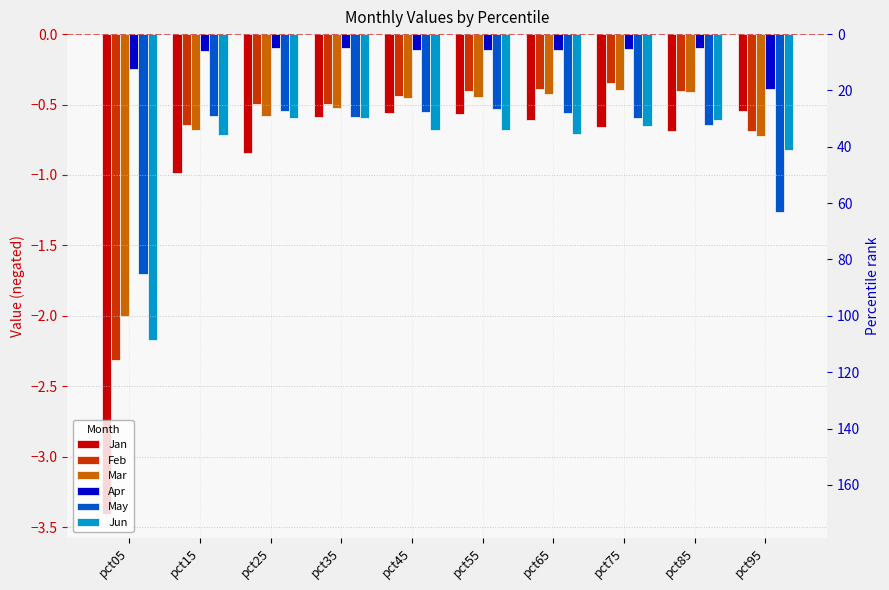

How many bars are there in total?

60